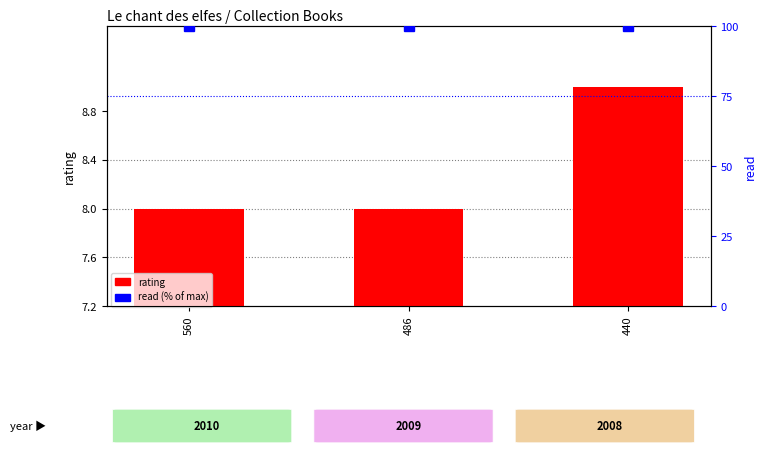

What is the sum of all read (normalized %) values?

300